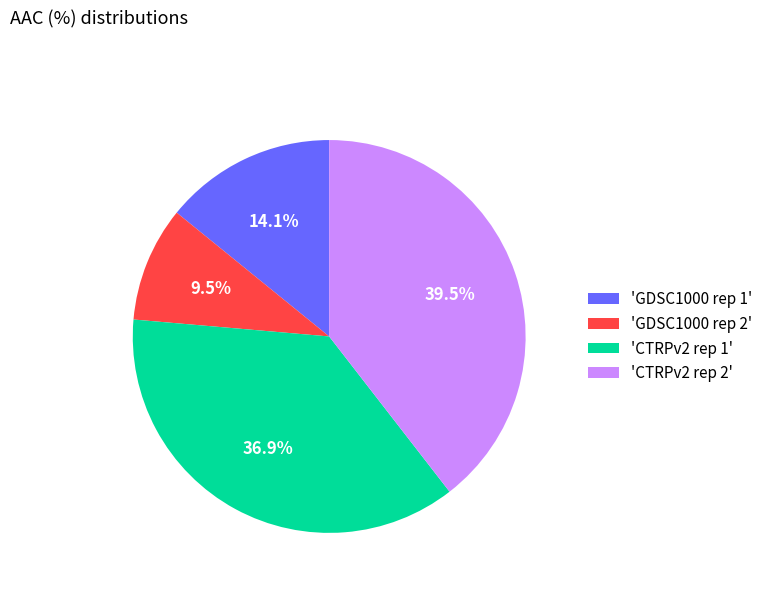

What percentage is NOT represented by 'GDSC1000 rep 2'?

90.5%